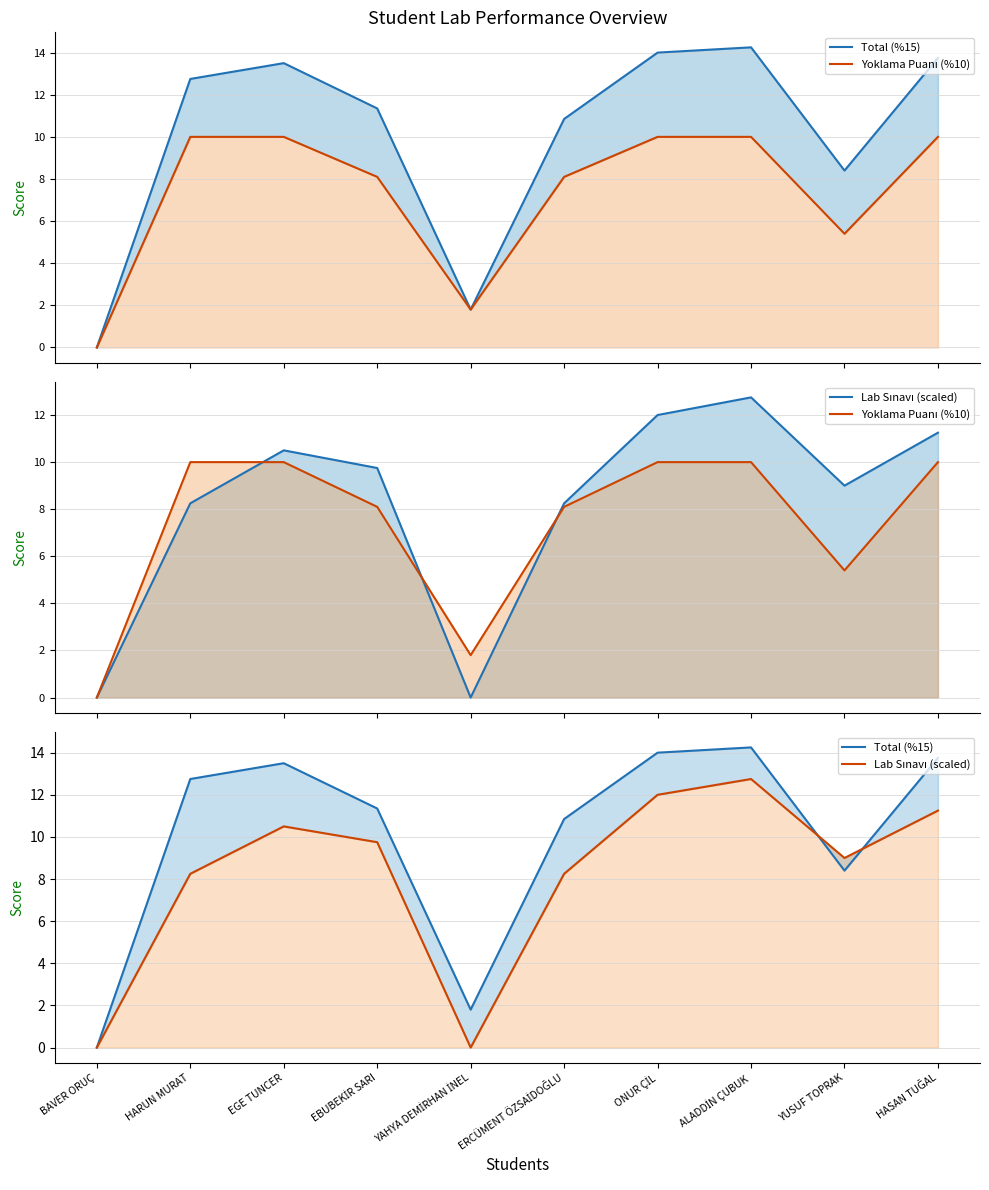

What is the label of the 6th point from the left?

ERCÜMENT ÖZSAİDOĞLU